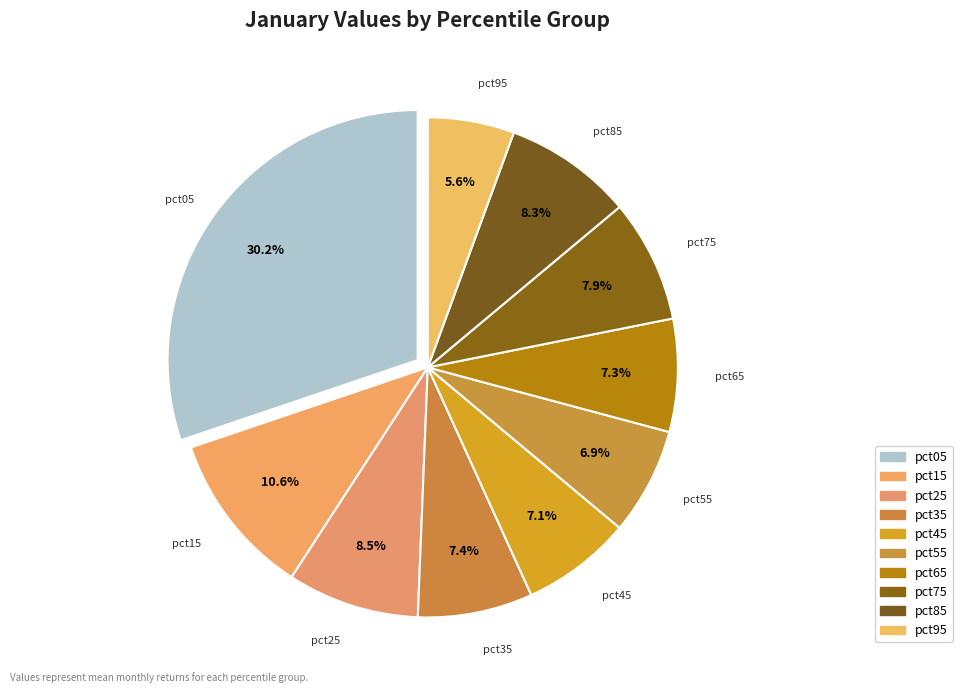

How many slices are in this pie chart?

10